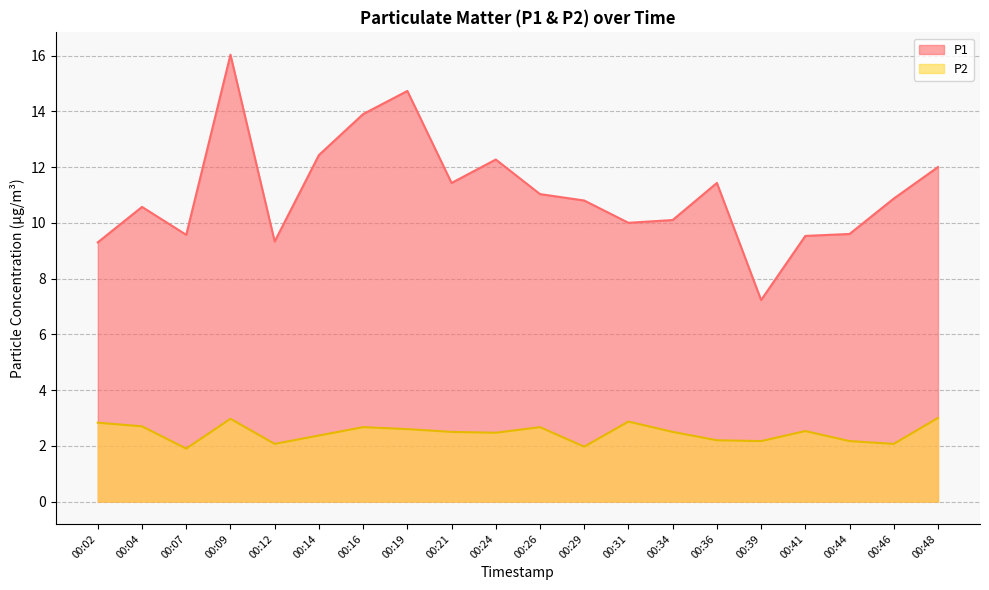

How many values in the P2 series are below 2?

2